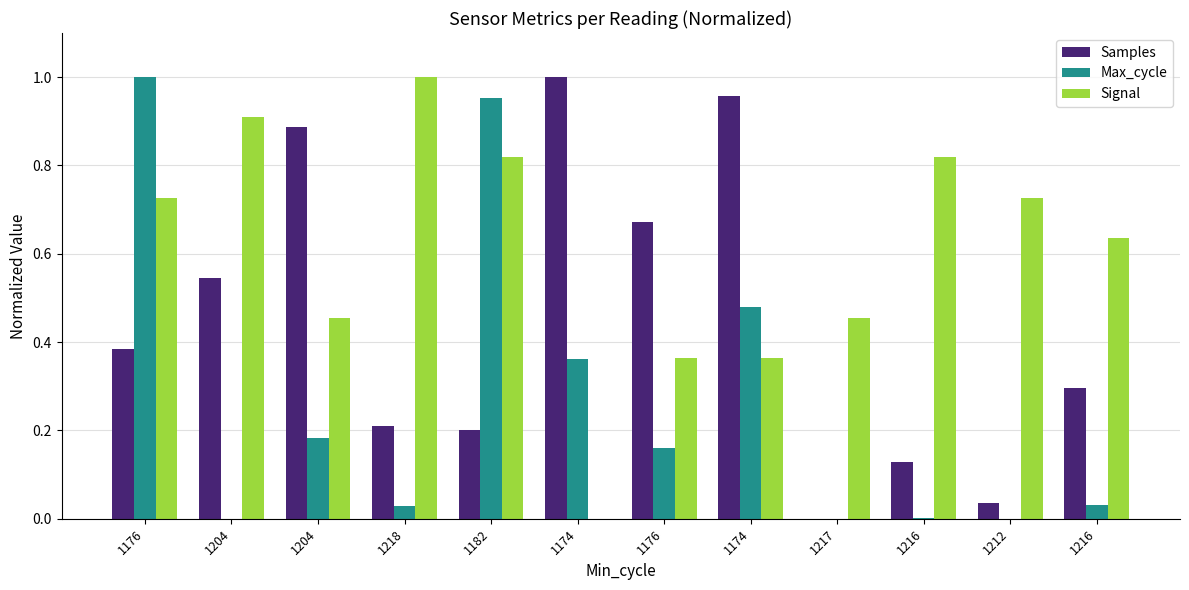

Count the number of data series in this chart.

3